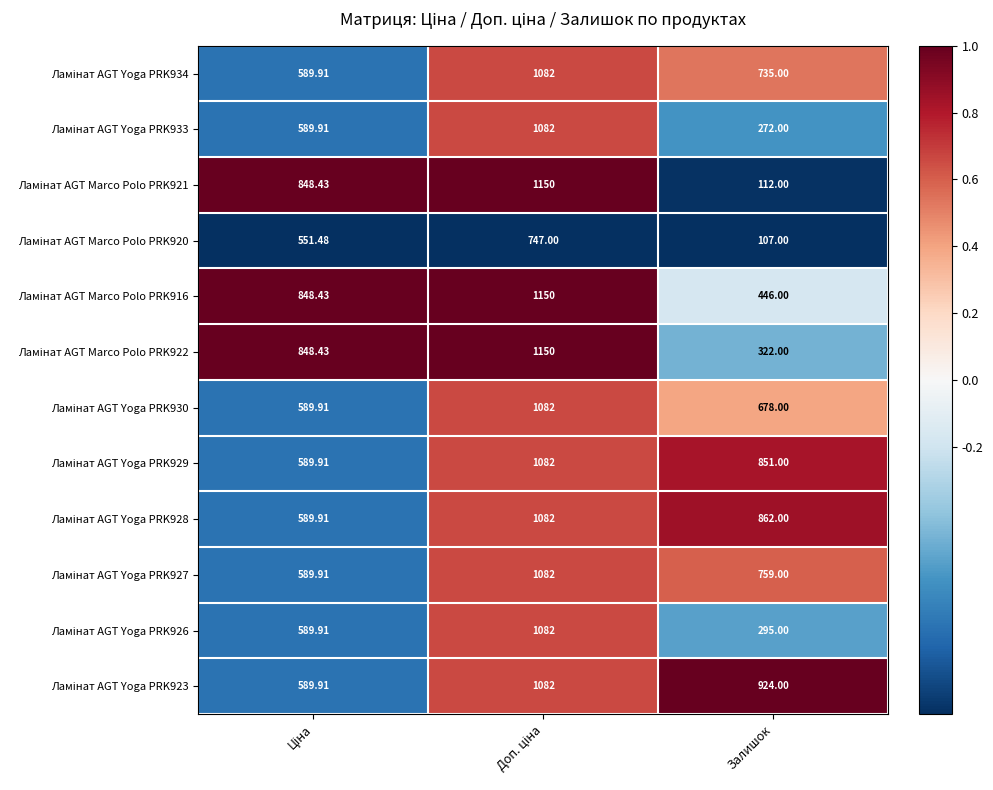

Which series changed the most between Ціна and Доп. ціна?

Ламінат AGT Yoga PRK934